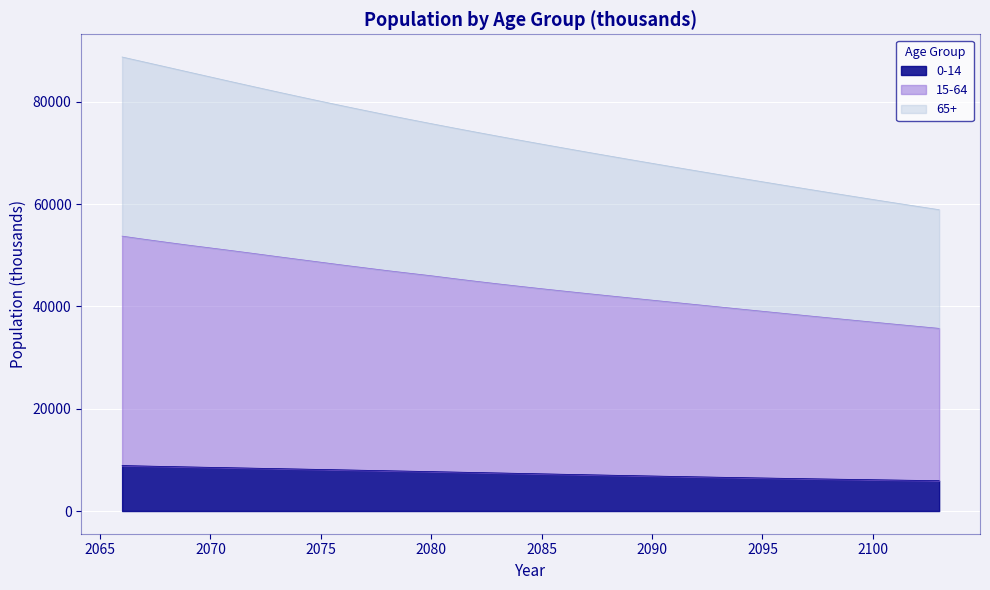

The 0-14 series shows 7706.7 at 2080. True or false?

True